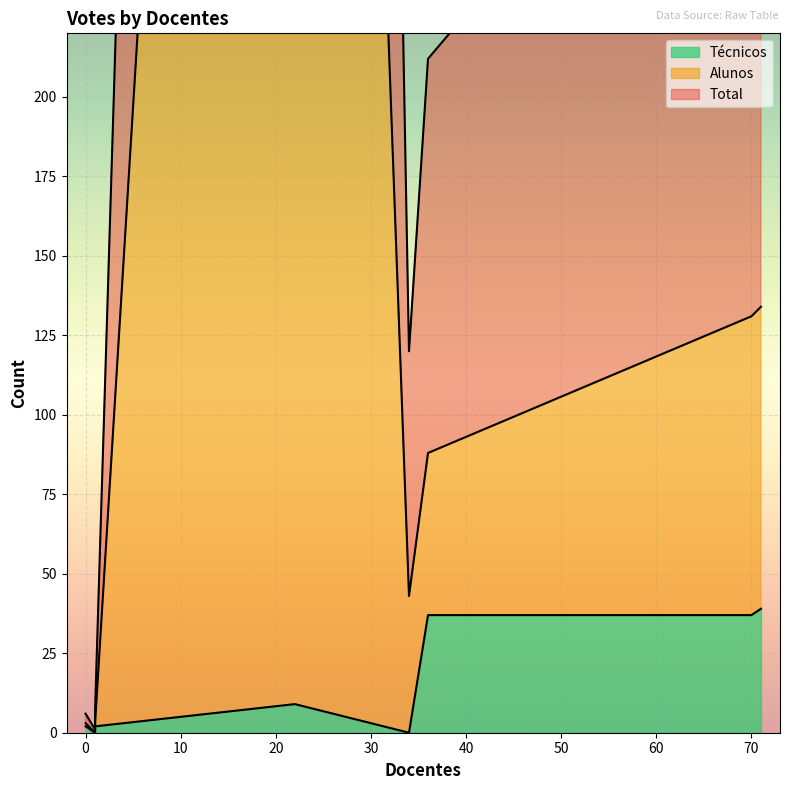

The value of Alunos at 36 is 87. True or false?

False